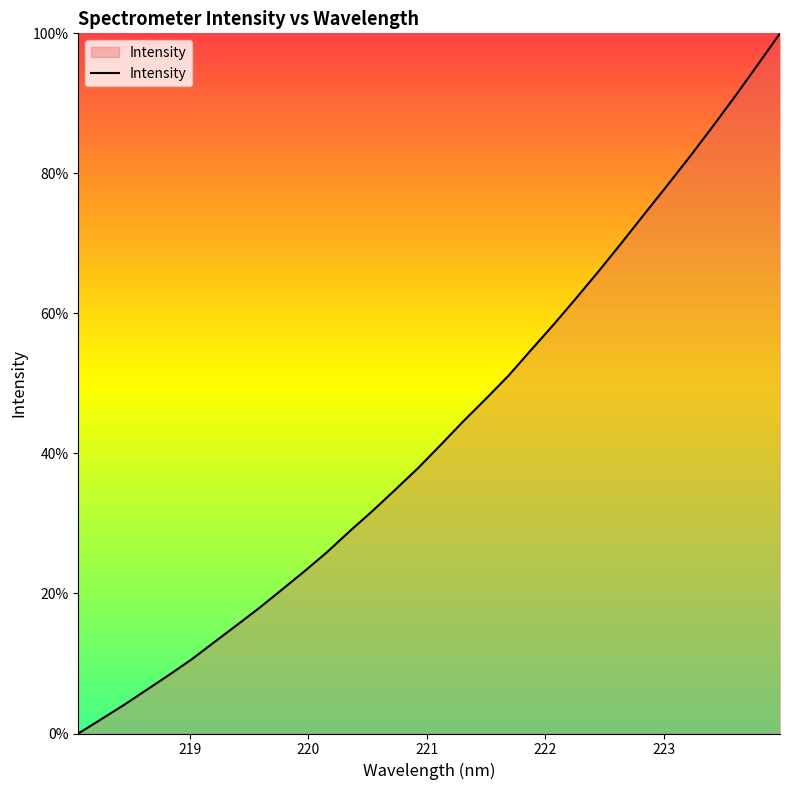

Reading left to right, what are all the values shown in this chart?

0.0	2.0	4.0	6.2	8.4	10.6	13.0	15.5	18.0	20.6	23.2	26.0	28.9	31.8	34.8	37.9	41.2	44.6	47.8	51.1	54.8	58.4	62.2	66.1	70.1	74.2	78.2	82.3	86.6	90.9	95.4	100.0